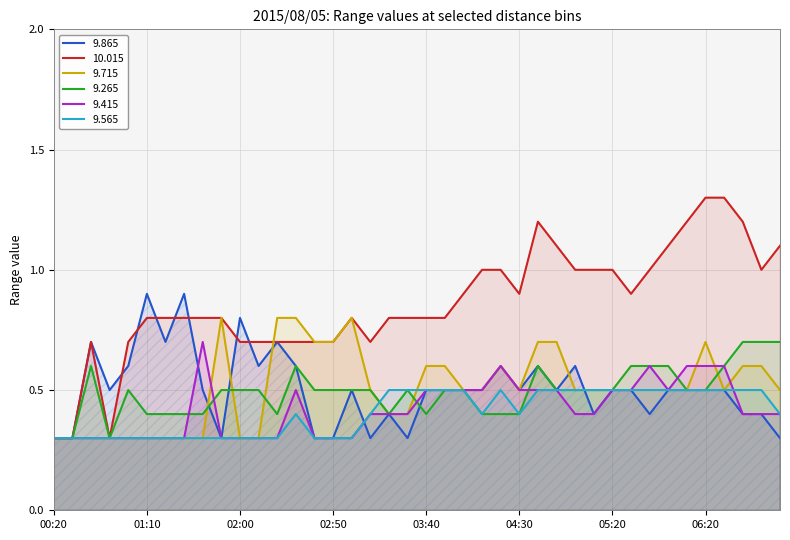

What is the sum of all 9.565 values?

16.3